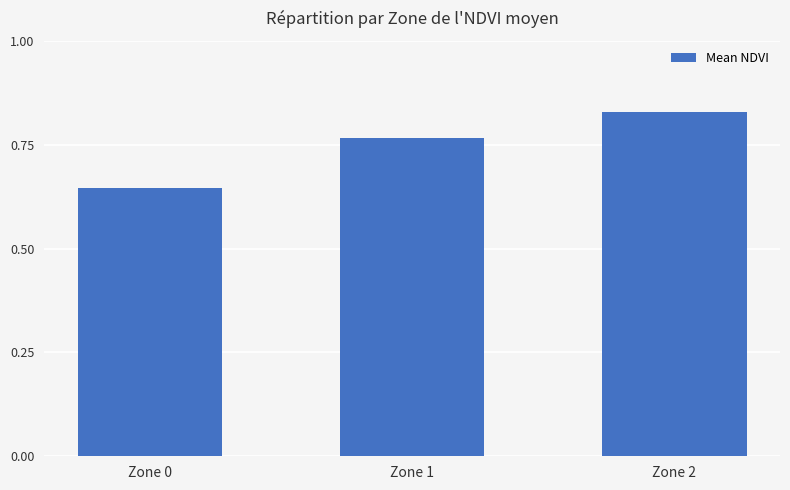

Rank the categories by value from highest to lowest.

Zone 2, Zone 1, Zone 0